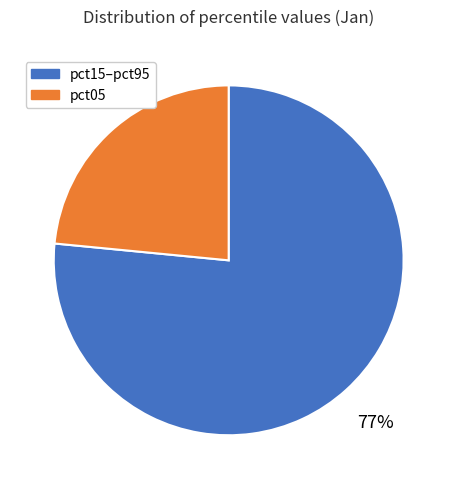

What is the smallest slice in the pie chart?

pct05